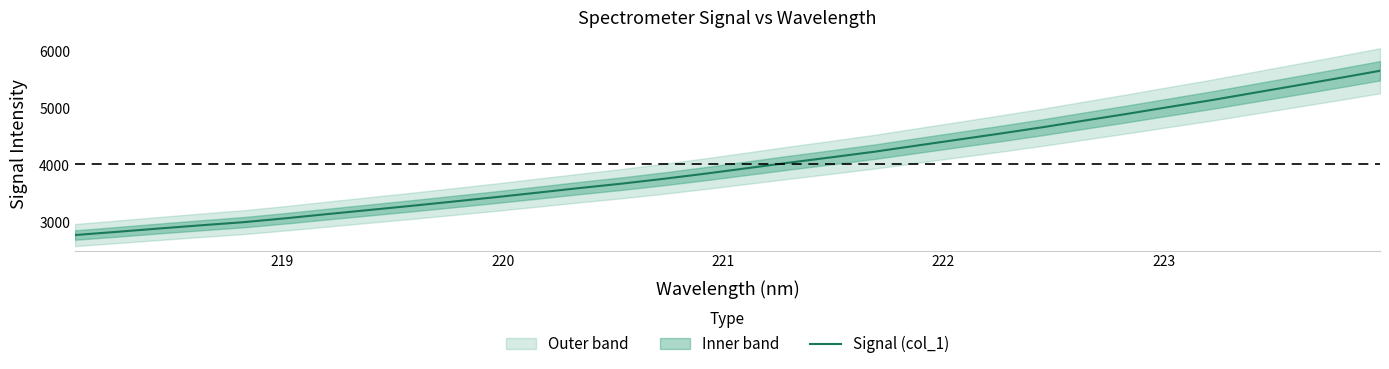

What is the value of the 1st point from the left?

2770.7